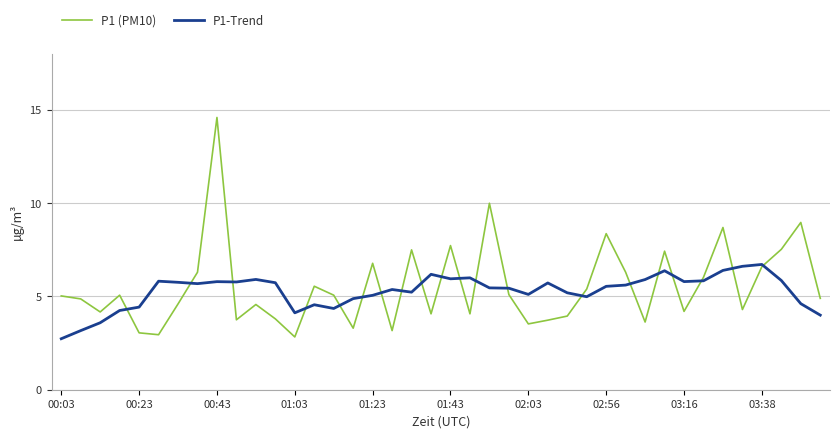

Which series has the largest range (max minus min)?

P1 (PM10)